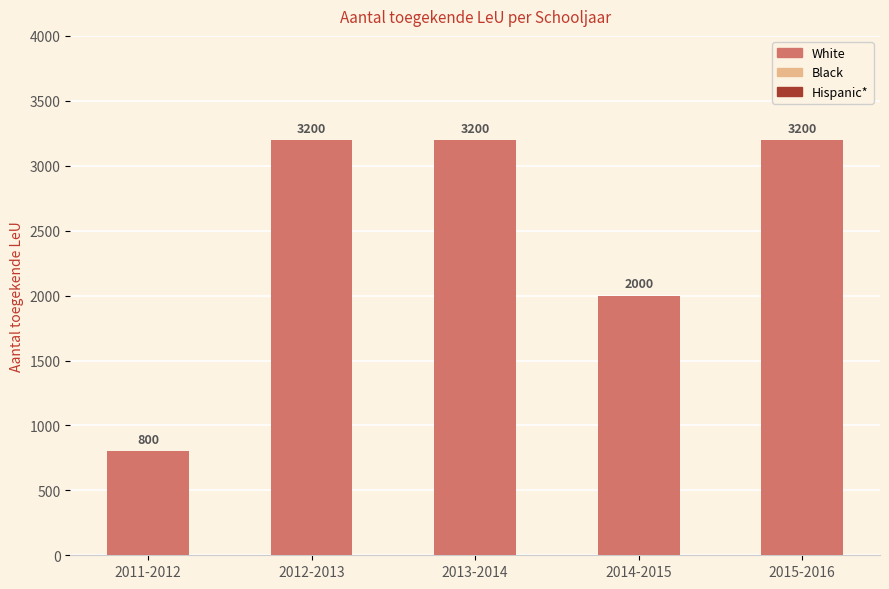

What is the ratio of the value at 2012-2013 to the value at 2011-2012?

4.0